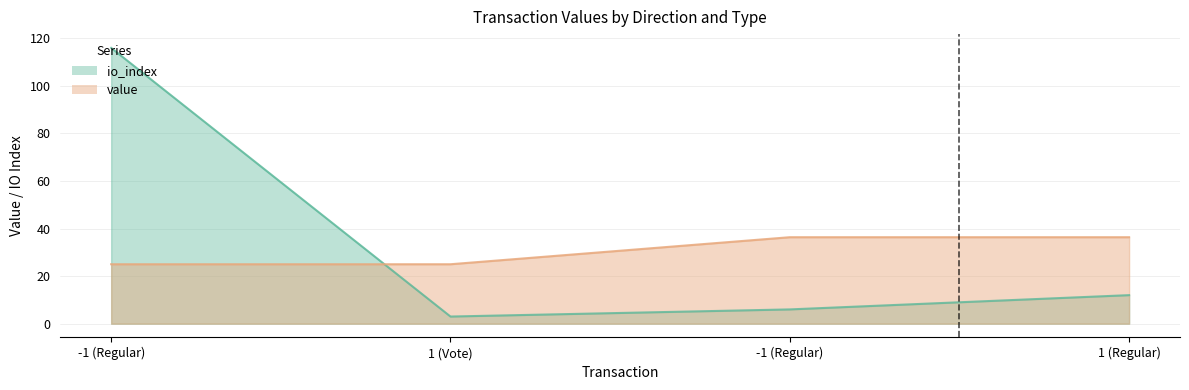

What is the difference between the highest and lowest values at -1 (Regular)?

91.0